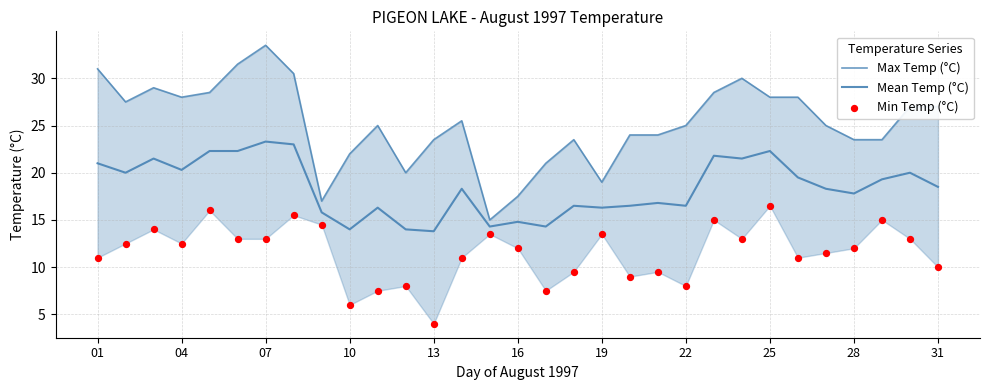

Which series contains the lowest Y value?

Min Temp (°C)